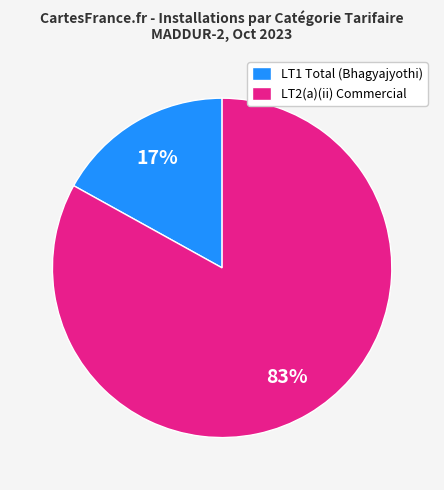

To the nearest percent, what percentage of the pie is LT1 Total (Bhagyajyothi)?

17%